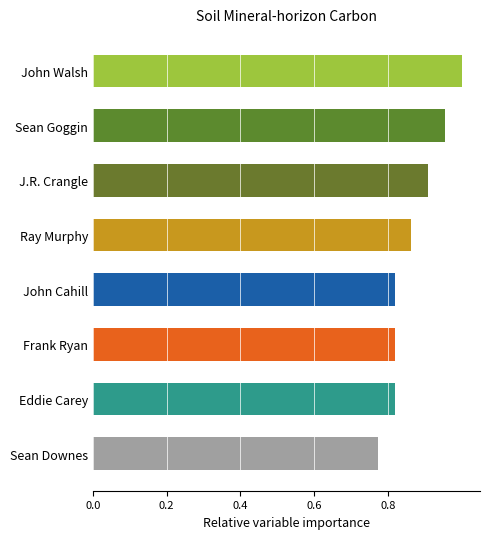

At which category does the chart reach its minimum across all series?

Sean Downes